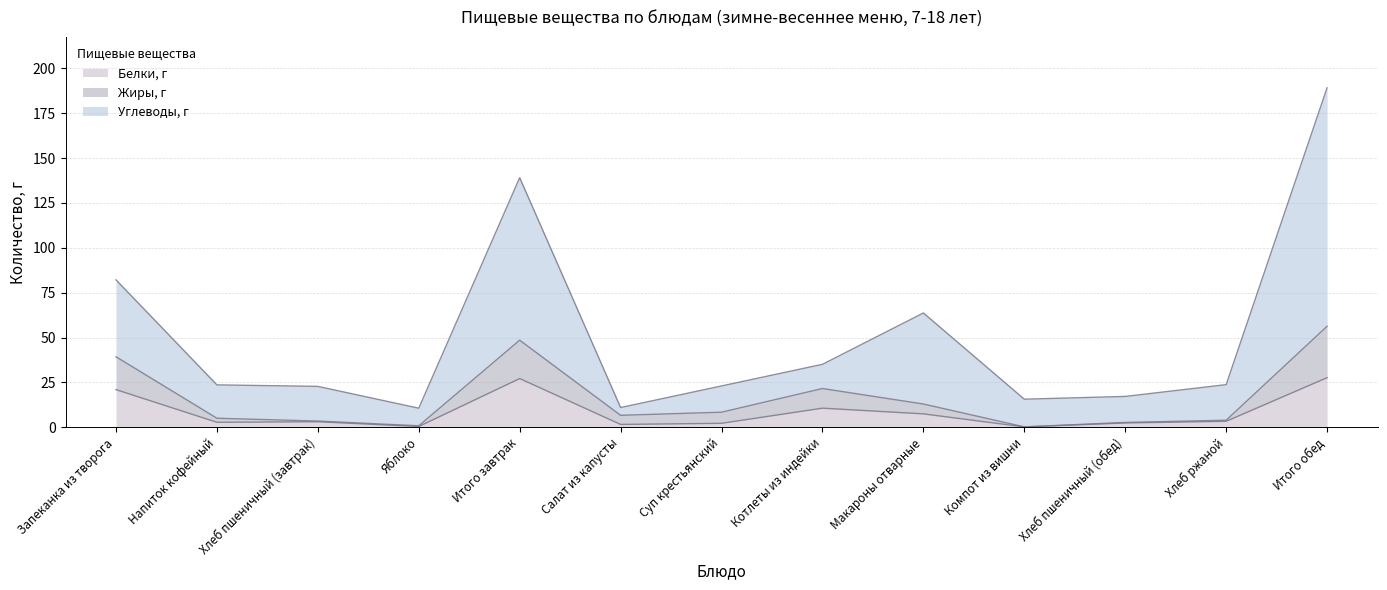

At which category is the sum across all series the highest?

Итого обед